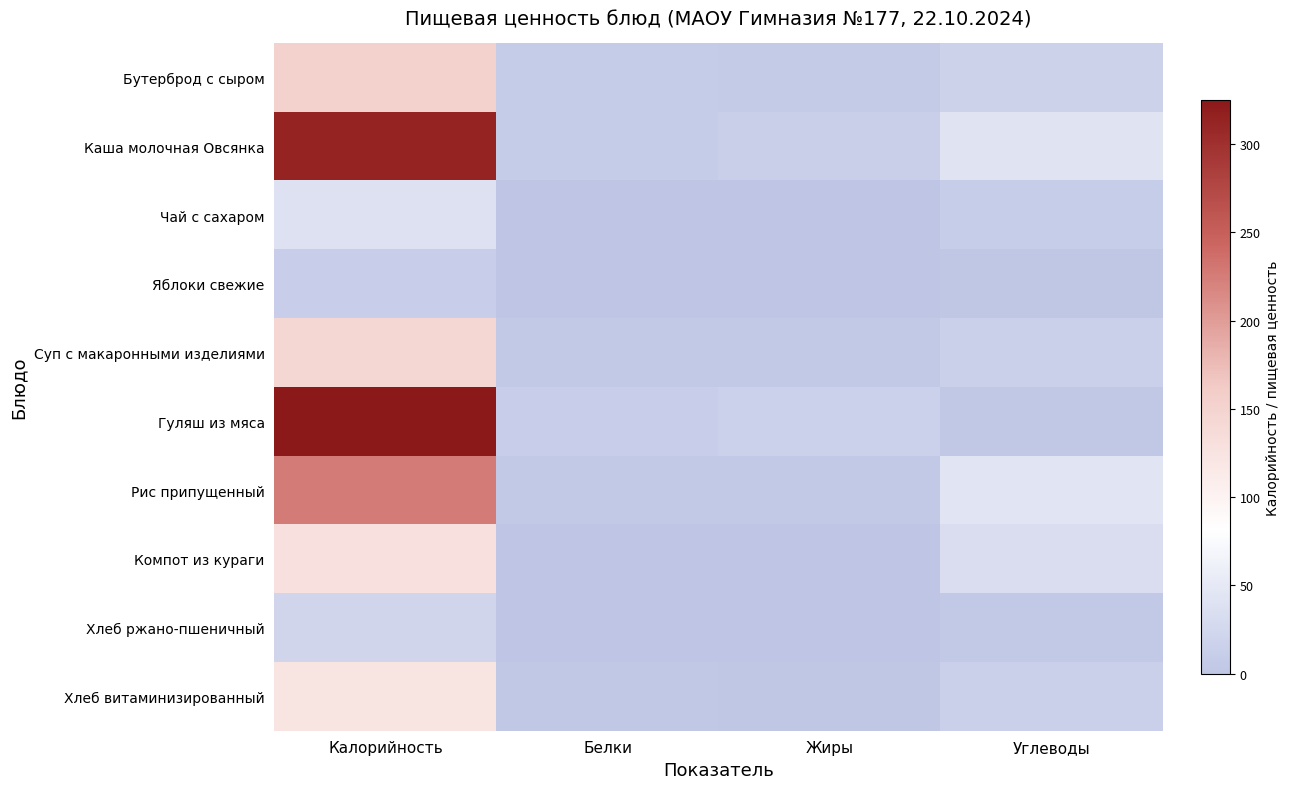

Between Углеводы and Калорийность, which is larger?

Калорийность